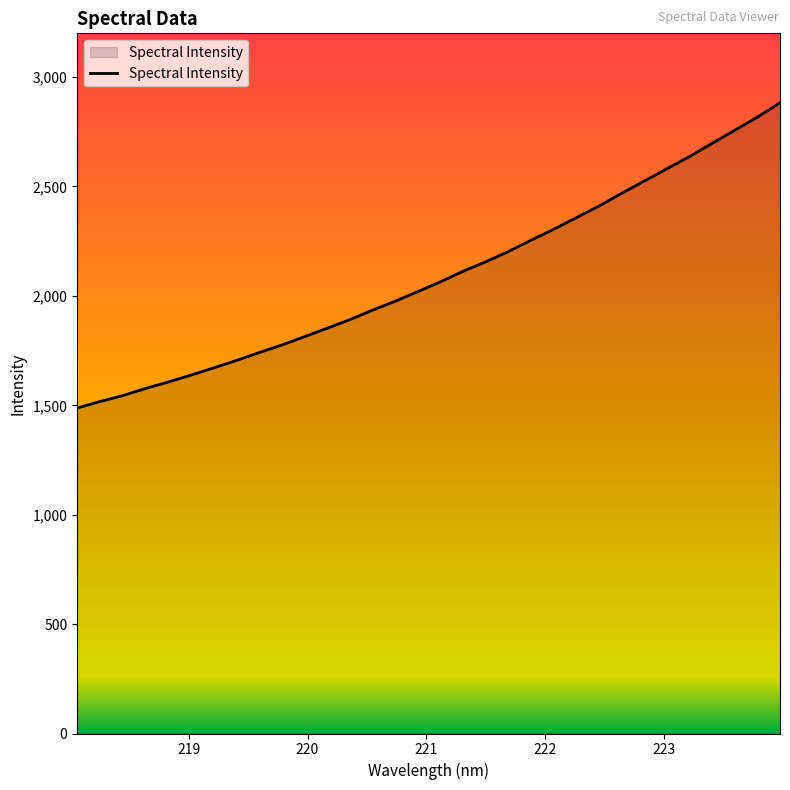

What is the smallest value displayed?

1487.1